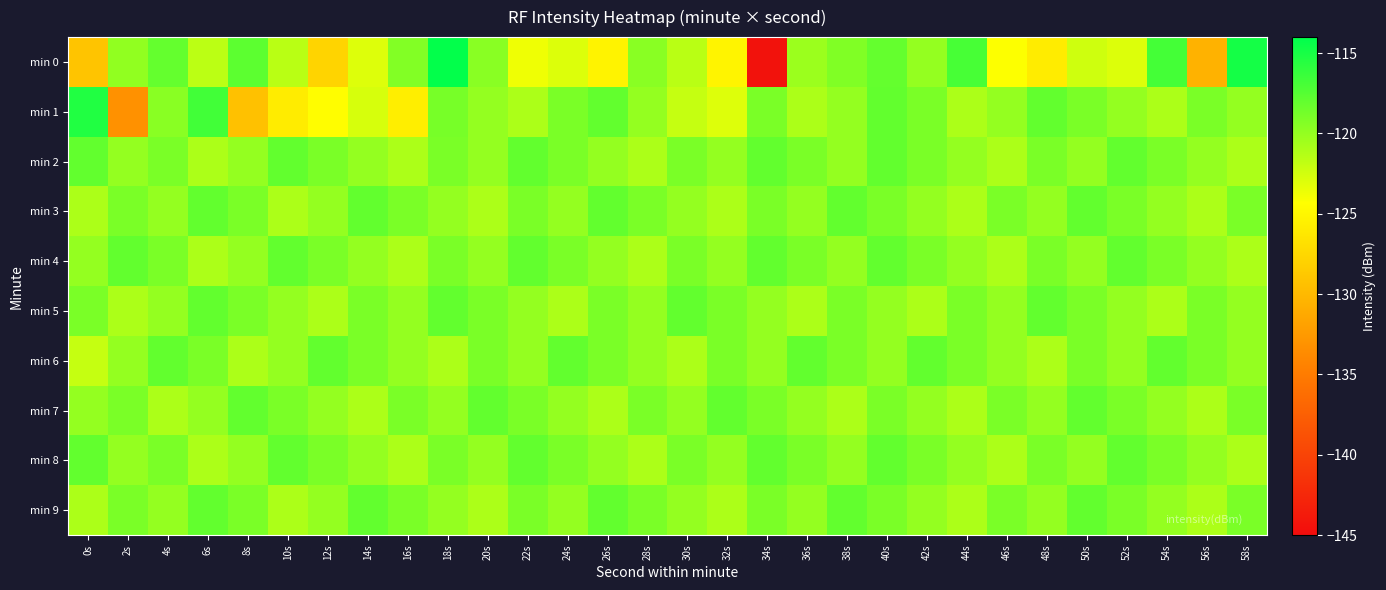

Reading left to right, list all the values displayed in this chart.

min 0: 0s=-129.1	2s=-119.9	4s=-118.1	6s=-121.6	8s=-117.8	10s=-121.5	12s=-127.8	14s=-123.0	16s=-119.3	18s=-114.2	20s=-119.6	22s=-123.7	24s=-122.9	26s=-125.3	28s=-119.6	30s=-121.5	32s=-125.2	34s=-144.4	36s=-120.4	38s=-119.2	40s=-118.1	42s=-120.0	44s=-116.9	46s=-124.3	48s=-125.8	50s=-122.4	52s=-123.0	54s=-116.8	56s=-130.6	58s=-114.9
min 1: 0s=-115.3	2s=-133.1	4s=-119.6	6s=-116.7	8s=-129.4	10s=-125.8	12s=-124.5	14s=-122.7	16s=-125.7	18s=-118.9	20s=-120.0	22s=-121.0	24s=-119.0	26s=-118.0	28s=-120.0	30s=-122.0	32s=-123.0	34s=-119.0	36s=-121.0	38s=-120.0	40s=-118.0	42s=-119.0	44s=-121.0	46s=-120.0	48s=-118.0	50s=-119.0	52s=-120.0	54s=-121.0	56s=-119.0	58s=-120.0
min 2: 0s=-118.0	2s=-120.0	4s=-119.0	6s=-121.0	8s=-120.0	10s=-118.0	12s=-119.0	14s=-120.0	16s=-121.0	18s=-119.0	20s=-120.0	22s=-118.0	24s=-119.0	26s=-120.0	28s=-121.0	30s=-119.0	32s=-120.0	34s=-118.0	36s=-119.0	38s=-120.0	40s=-118.0	42s=-119.0	44s=-120.0	46s=-121.0	48s=-119.0	50s=-120.0	52s=-118.0	54s=-119.0	56s=-120.0	58s=-121.0
min 3: 0s=-121.0	2s=-119.0	4s=-120.0	6s=-118.0	8s=-119.0	10s=-121.0	12s=-120.0	14s=-118.0	16s=-119.0	18s=-120.0	20s=-121.0	22s=-119.0	24s=-120.0	26s=-118.0	28s=-119.0	30s=-120.0	32s=-121.0	34s=-119.0	36s=-120.0	38s=-118.0	40s=-119.0	42s=-120.0	44s=-121.0	46s=-119.0	48s=-120.0	50s=-118.0	52s=-119.0	54s=-120.0	56s=-121.0	58s=-119.0
min 4: 0s=-120.0	2s=-118.0	4s=-119.0	6s=-121.0	8s=-120.0	10s=-118.0	12s=-119.0	14s=-120.0	16s=-121.0	18s=-119.0	20s=-120.0	22s=-118.0	24s=-119.0	26s=-120.0	28s=-121.0	30s=-119.0	32s=-120.0	34s=-118.0	36s=-119.0	38s=-120.0	40s=-118.0	42s=-119.0	44s=-120.0	46s=-121.0	48s=-119.0	50s=-120.0	52s=-118.0	54s=-119.0	56s=-120.0	58s=-121.0
min 5: 0s=-119.0	2s=-121.0	4s=-120.0	6s=-118.0	8s=-119.0	10s=-120.0	12s=-121.0	14s=-119.0	16s=-120.0	18s=-118.0	20s=-119.0	22s=-120.0	24s=-121.0	26s=-119.0	28s=-120.0	30s=-118.0	32s=-119.0	34s=-120.0	36s=-121.0	38s=-119.0	40s=-120.0	42s=-121.0	44s=-119.0	46s=-120.0	48s=-118.0	50s=-119.0	52s=-120.0	54s=-121.0	56s=-119.0	58s=-120.0
min 6: 0s=-122.0	2s=-120.0	4s=-118.0	6s=-119.0	8s=-121.0	10s=-120.0	12s=-118.0	14s=-119.0	16s=-120.0	18s=-121.0	20s=-119.0	22s=-120.0	24s=-118.0	26s=-119.0	28s=-120.0	30s=-121.0	32s=-119.0	34s=-120.0	36s=-118.0	38s=-119.0	40s=-120.0	42s=-118.0	44s=-119.0	46s=-120.0	48s=-121.0	50s=-119.0	52s=-120.0	54s=-118.0	56s=-119.0	58s=-120.0
min 7: 0s=-120.0	2s=-119.0	4s=-121.0	6s=-120.0	8s=-118.0	10s=-119.0	12s=-120.0	14s=-121.0	16s=-119.0	18s=-120.0	20s=-118.0	22s=-119.0	24s=-120.0	26s=-121.0	28s=-119.0	30s=-120.0	32s=-118.0	34s=-119.0	36s=-120.0	38s=-121.0	40s=-119.0	42s=-120.0	44s=-121.0	46s=-119.0	48s=-120.0	50s=-118.0	52s=-119.0	54s=-120.0	56s=-121.0	58s=-119.0
min 8: 0s=-118.0	2s=-120.0	4s=-119.0	6s=-121.0	8s=-120.0	10s=-118.0	12s=-119.0	14s=-120.0	16s=-121.0	18s=-119.0	20s=-120.0	22s=-118.0	24s=-119.0	26s=-120.0	28s=-121.0	30s=-119.0	32s=-120.0	34s=-118.0	36s=-119.0	38s=-120.0	40s=-118.0	42s=-119.0	44s=-120.0	46s=-121.0	48s=-119.0	50s=-120.0	52s=-118.0	54s=-119.0	56s=-120.0	58s=-121.0
min 9: 0s=-121.0	2s=-119.0	4s=-120.0	6s=-118.0	8s=-119.0	10s=-121.0	12s=-120.0	14s=-118.0	16s=-119.0	18s=-120.0	20s=-121.0	22s=-119.0	24s=-120.0	26s=-118.0	28s=-119.0	30s=-120.0	32s=-121.0	34s=-119.0	36s=-120.0	38s=-118.0	40s=-119.0	42s=-120.0	44s=-121.0	46s=-119.0	48s=-120.0	50s=-118.0	52s=-119.0	54s=-120.0	56s=-121.0	58s=-119.0